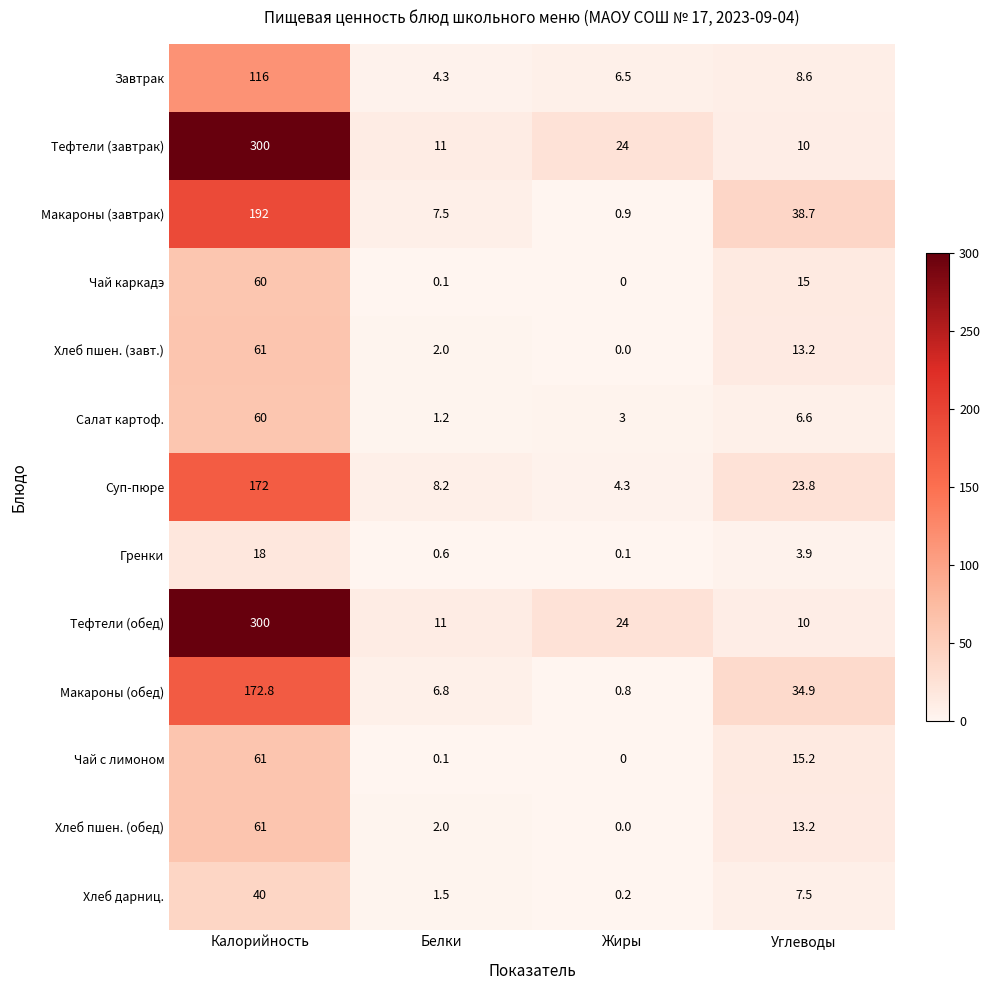

At how many categories does at least one series exceed 39?

1